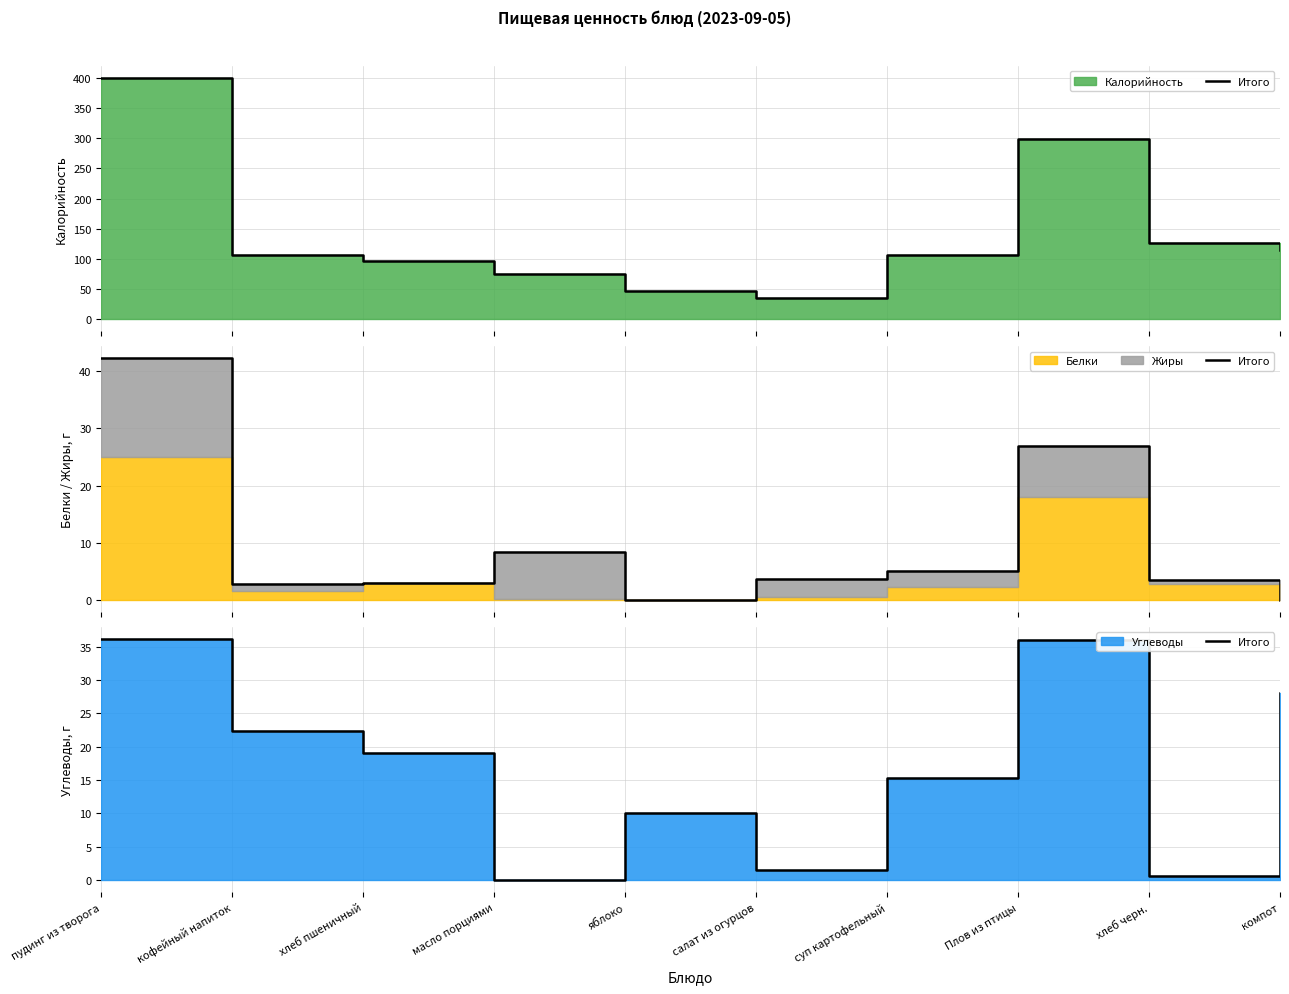

The value at яблоко is 10.0. True or false?

True